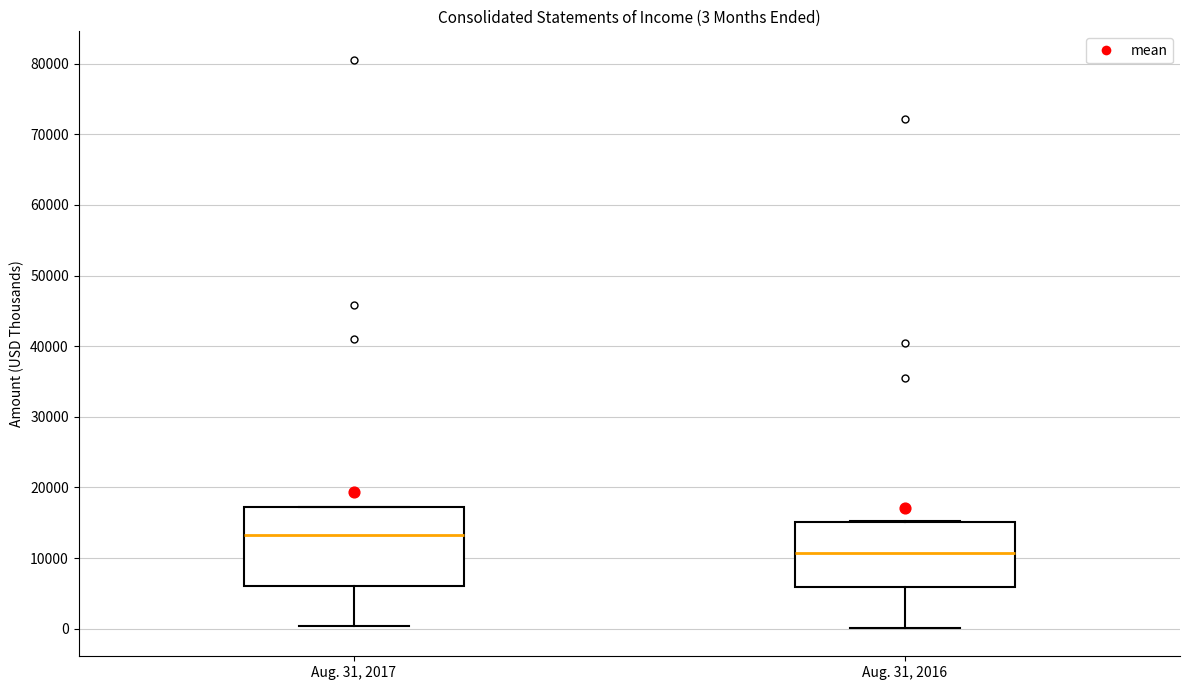

Comparing the boxes themselves (not the whiskers), which one is the tallest?

Aug. 31, 2017